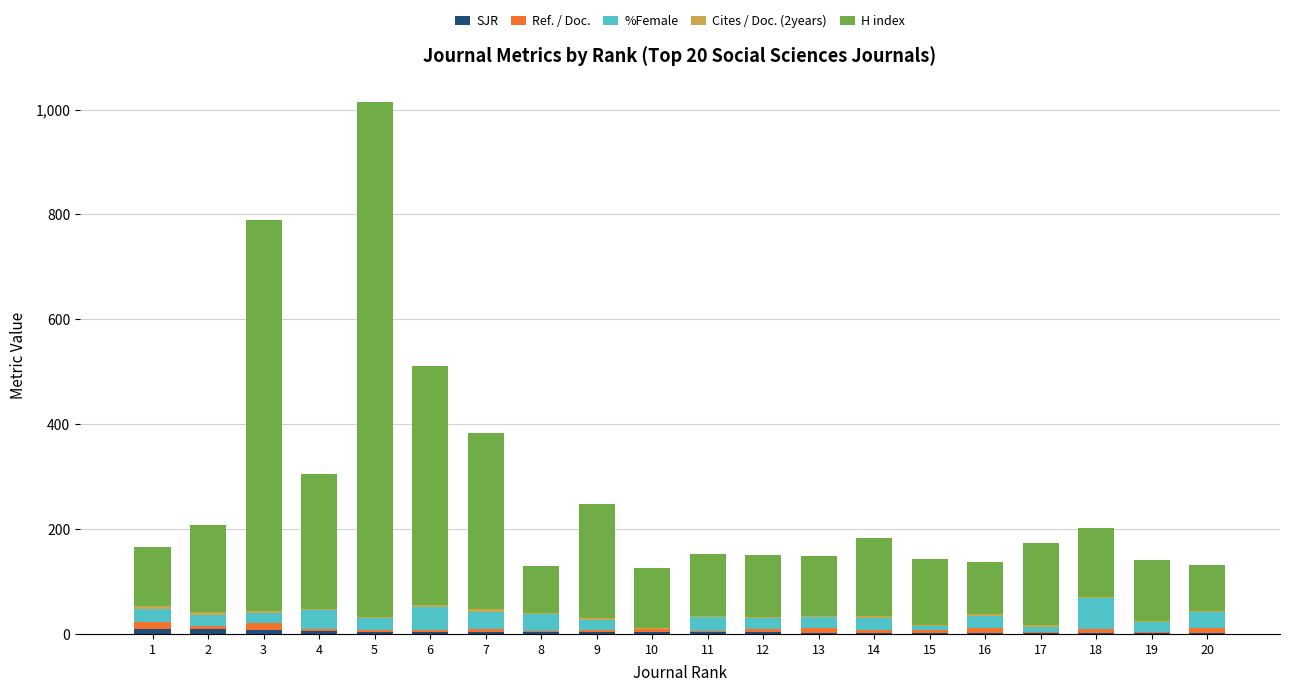

At which category is the sum across all series the highest?

5